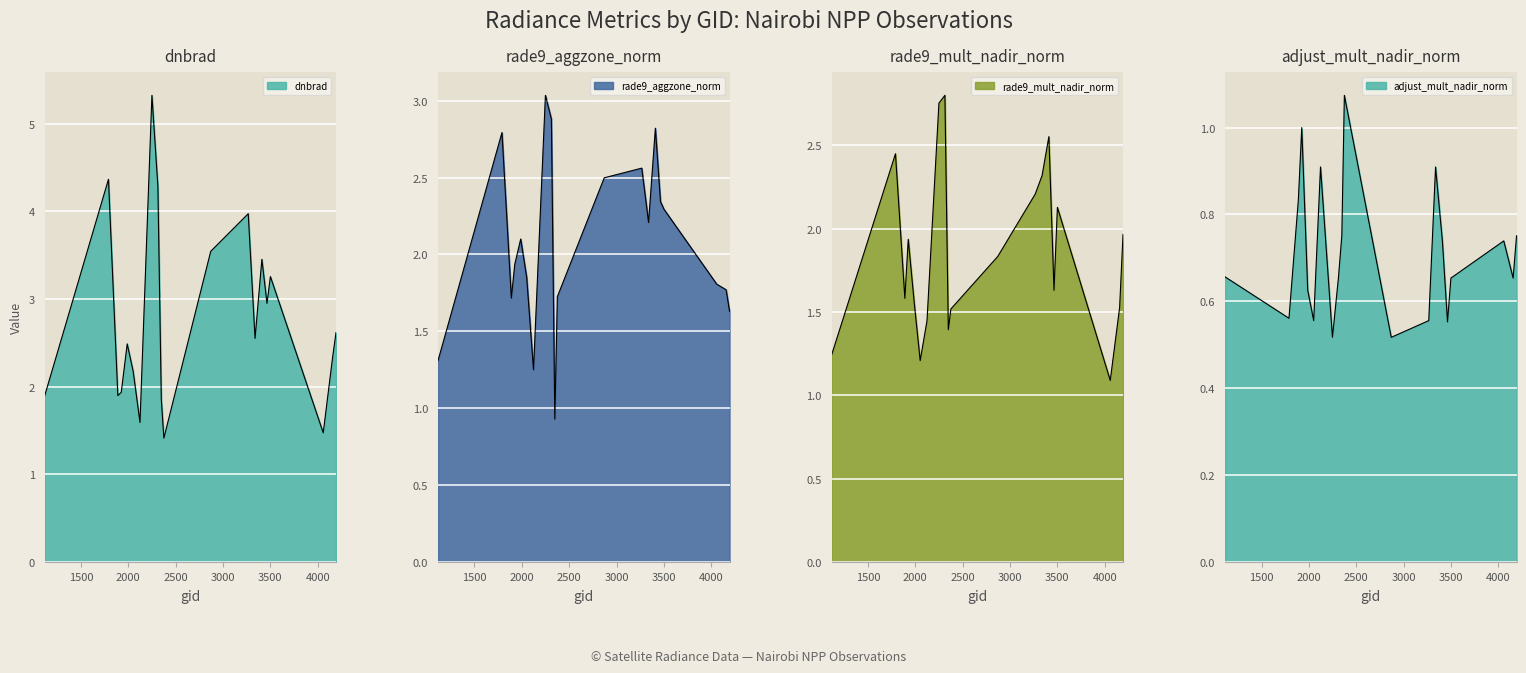

What is the difference between the rade9_mult_nadir_norm values at 4193 and 2870?

0.1